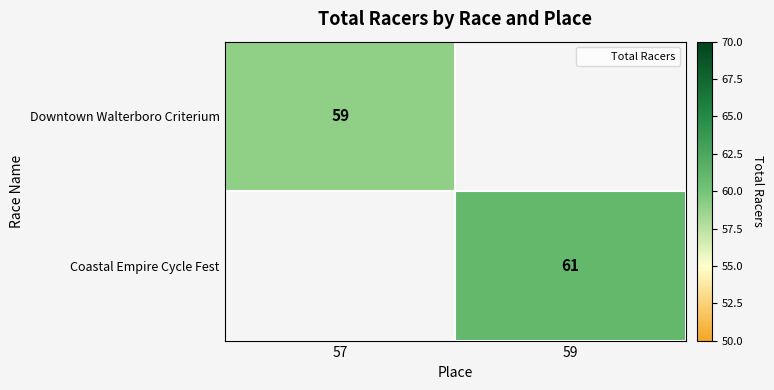

Which series has the widest spread of values?

Downtown Walterboro Criterium